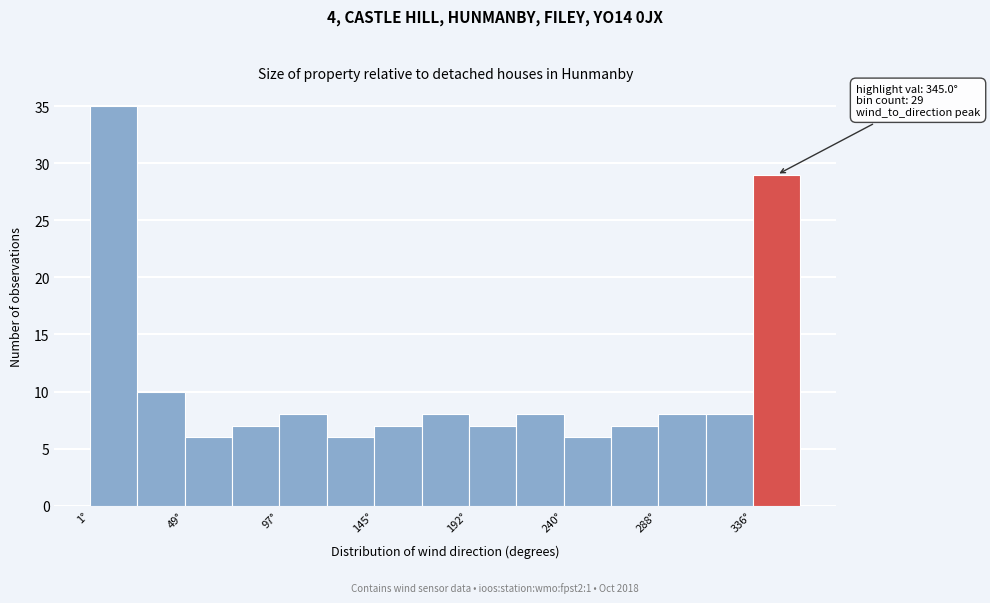

Which range on the x-axis has the tallest bar?

0 to 25